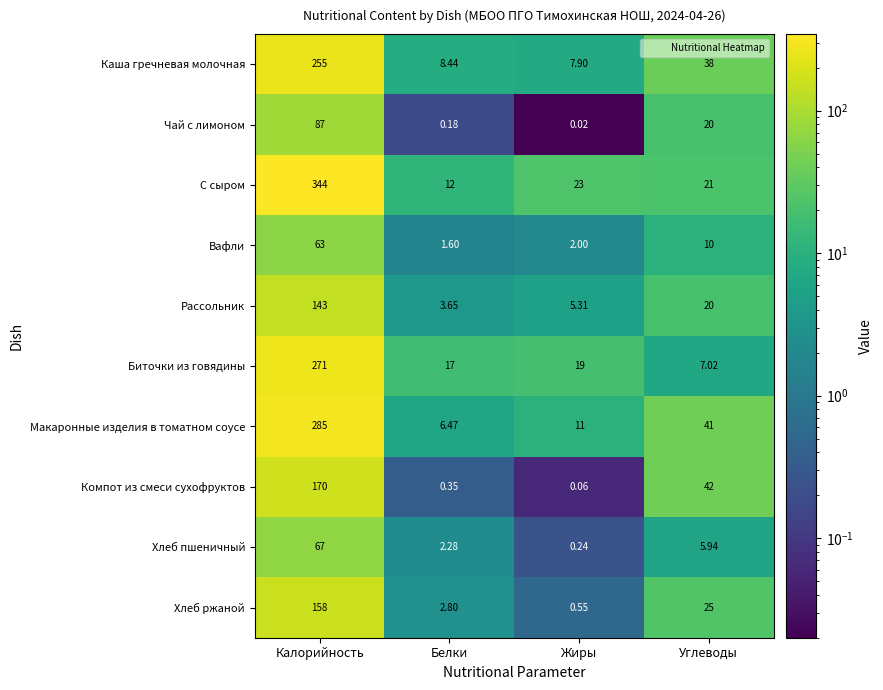

What is the spread (max minus min) of values at Углеводы?

36.1